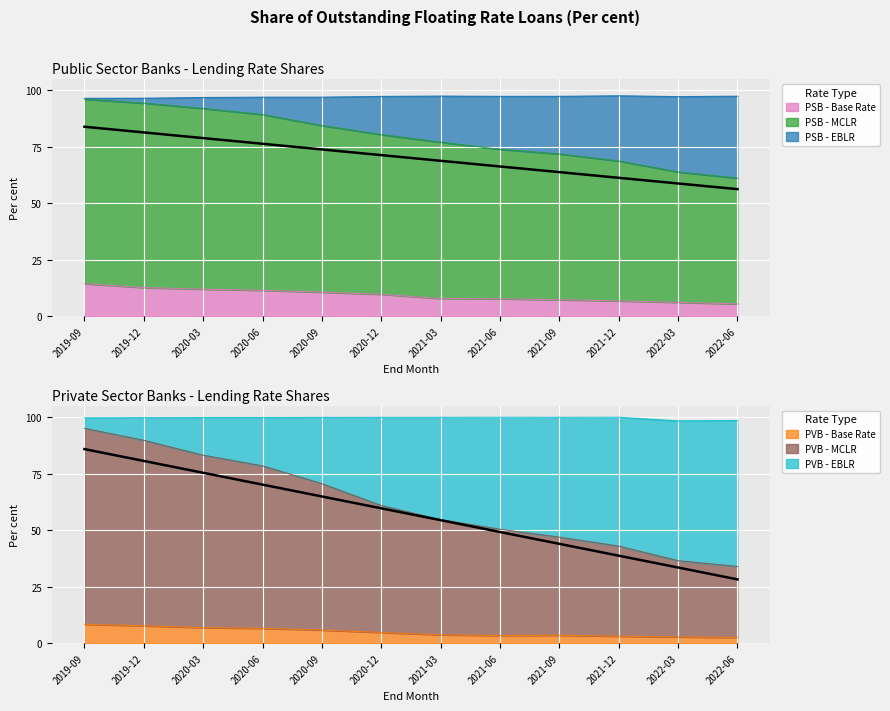

The value of PSB - Base Rate at 2020-06 is 11.5. True or false?

True